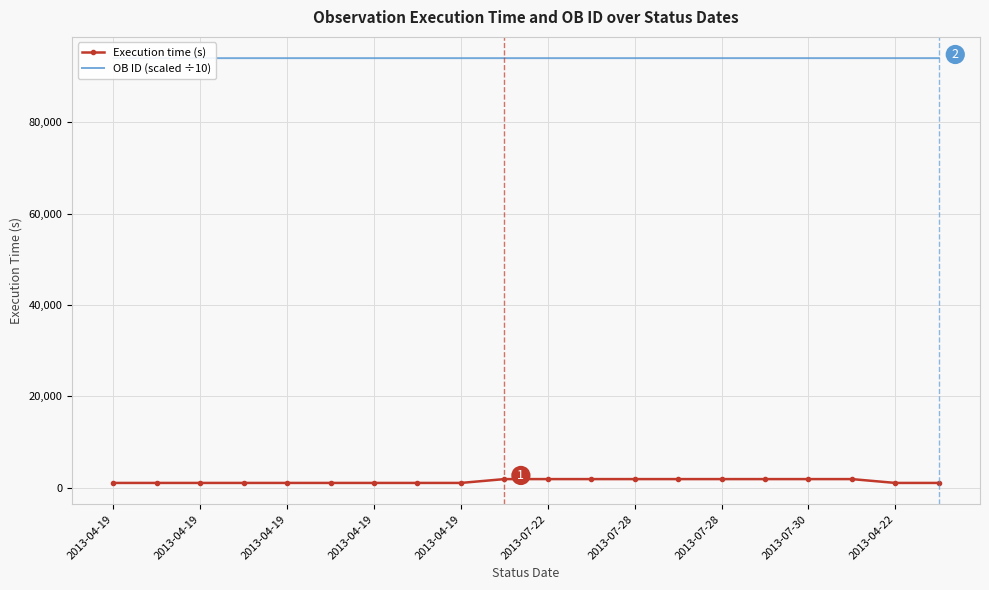

True or false: OB ID (scaled ÷10) has more than 1 points higher than both neighbors.

False